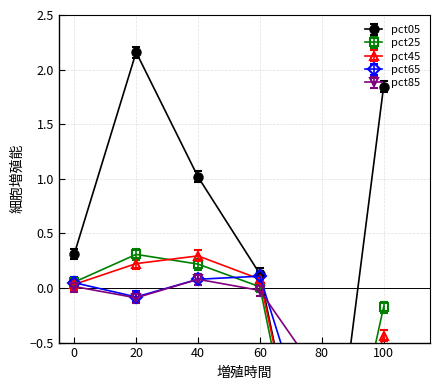

How many values in pct85 are below zero?

4